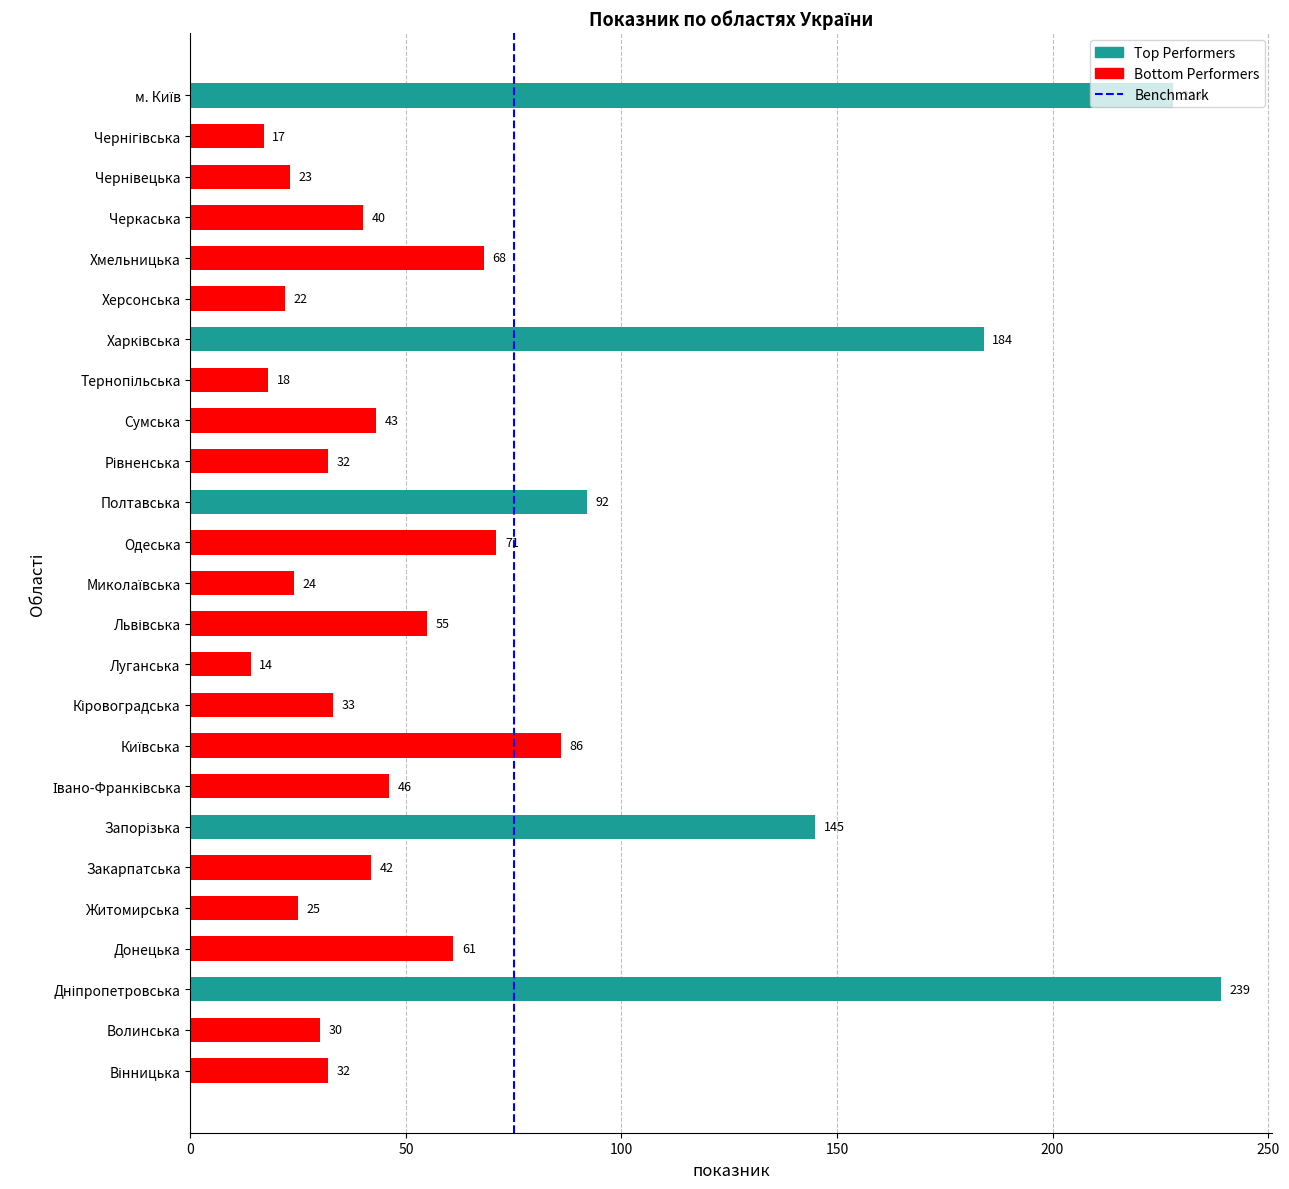

What is the sum of all values?

1670